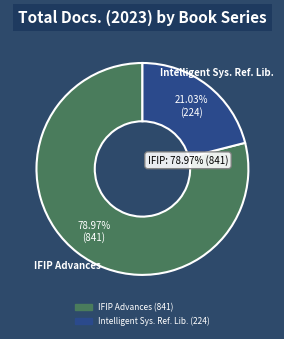

To the nearest percent, what portion does Intelligent Systems Reference Library represent?

21%